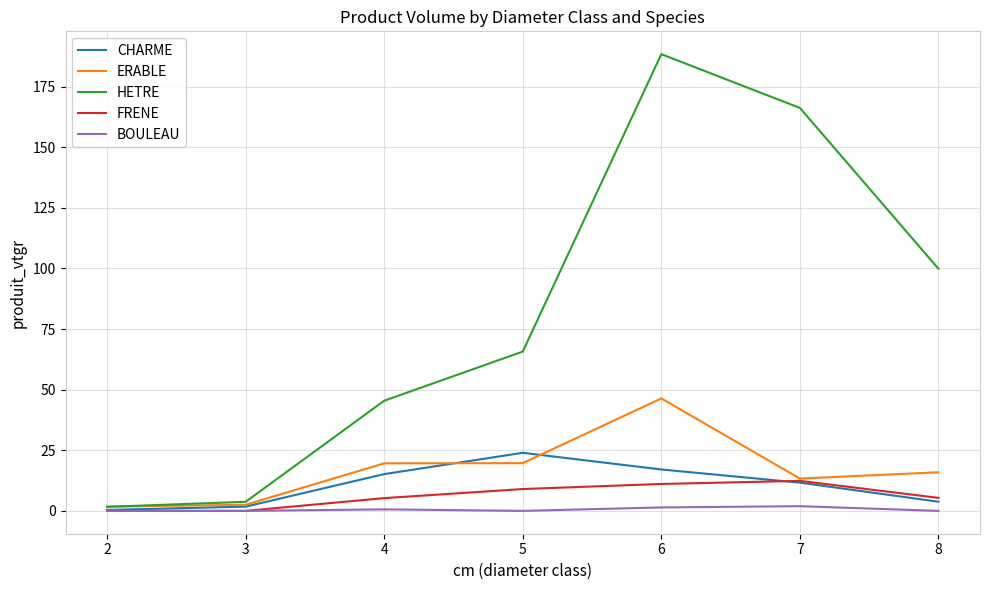

Which series has the largest total across all categories?

HETRE